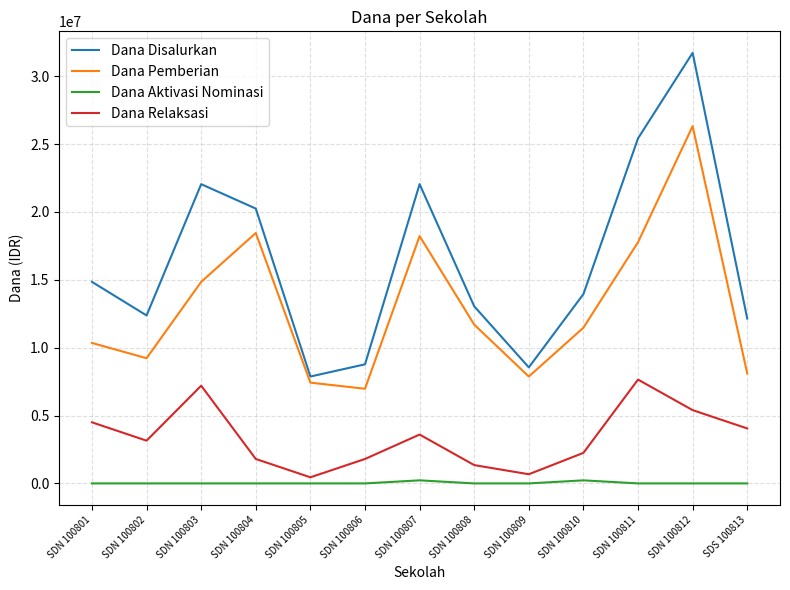

True or false: Dana Disalurkan and Dana Aktivasi Nominasi cross at least once.

False